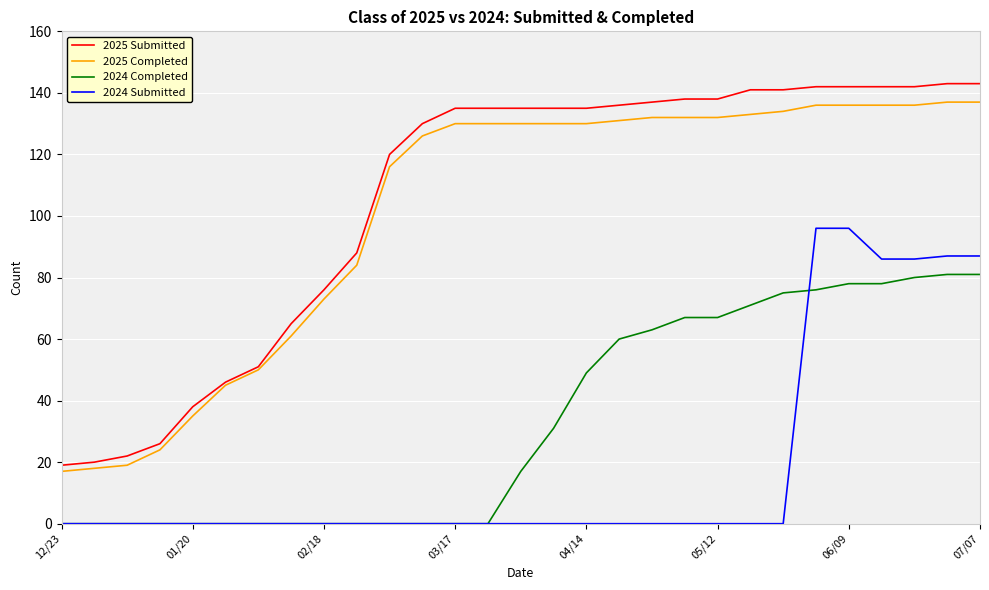

Which series has the largest total across all categories?

2025 Submitted